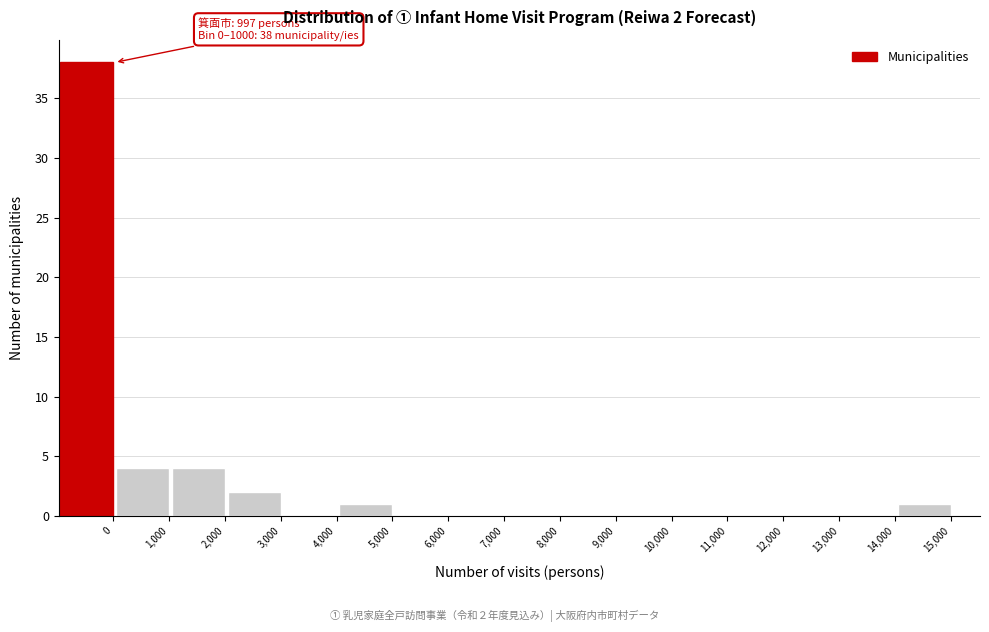

Reading right to left, what are all the values shown in this chart?

15,000=1	14,000=0	13,000=0	12,000=0	11,000=0	10,000=0	9,000=0	8,000=0	7,000=0	6,000=0	5,000=1	4,000=0	3,000=2	2,000=4	1,000=4	0=38